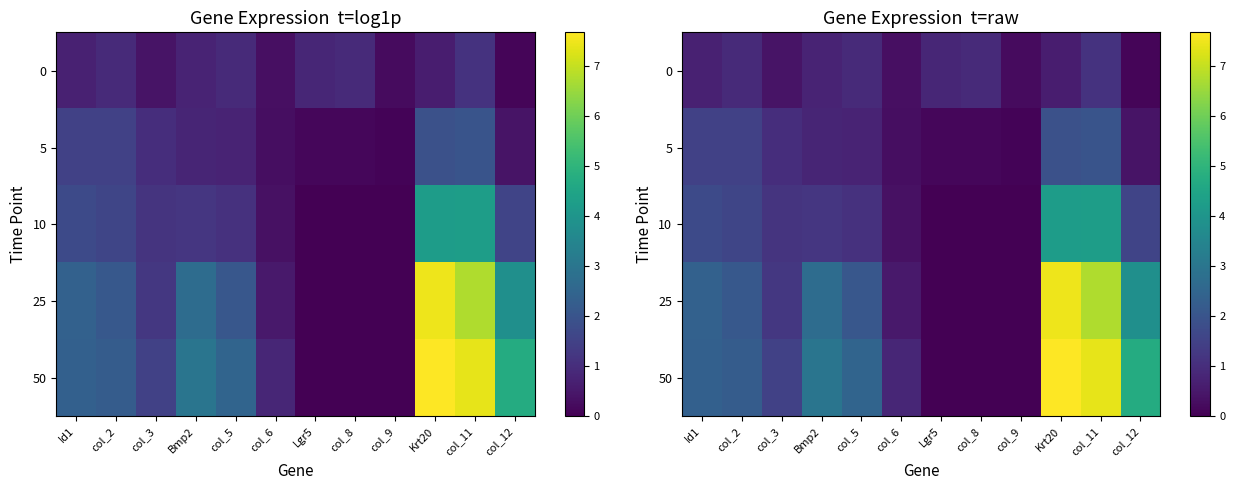

At how many categories does at least one series exceed 0?

12